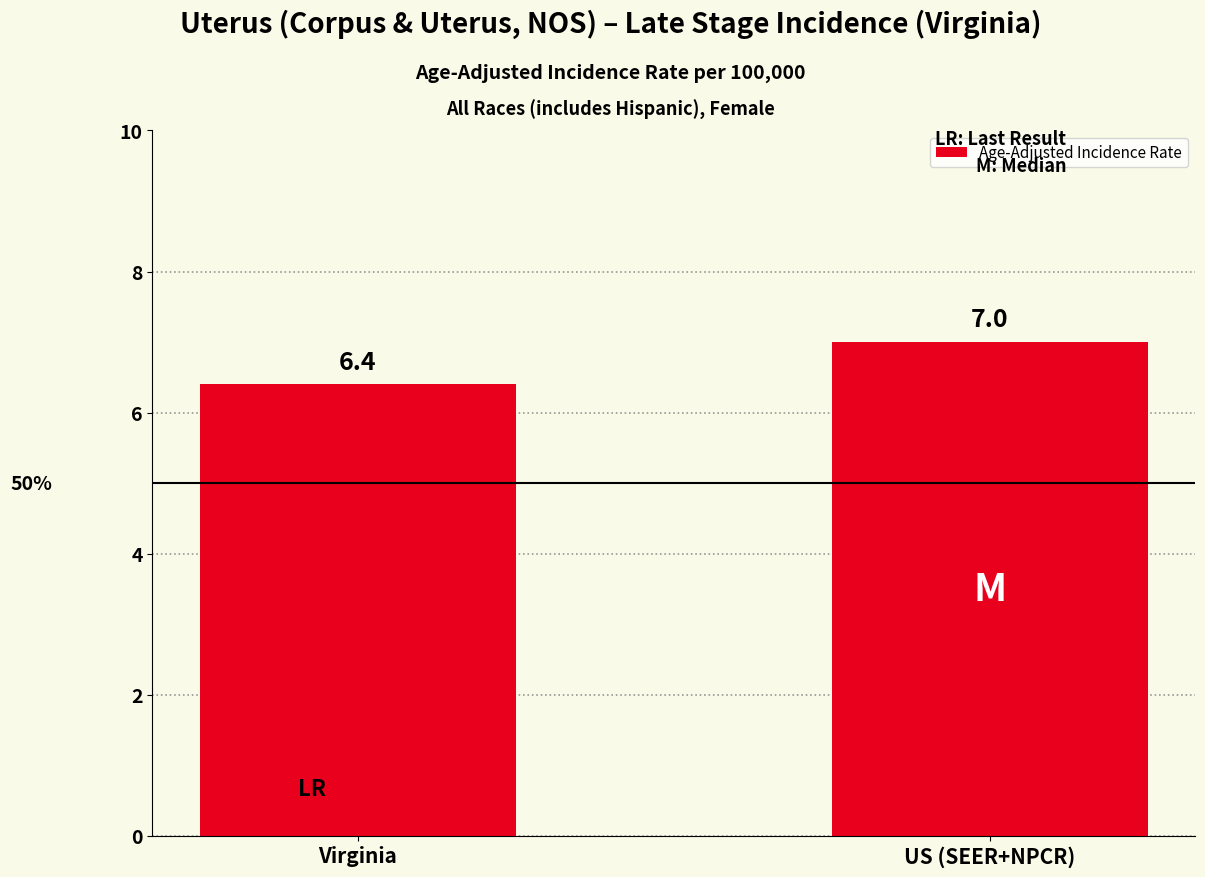

True or false: the data shows 7.0 at US (SEER+NPCR).

True